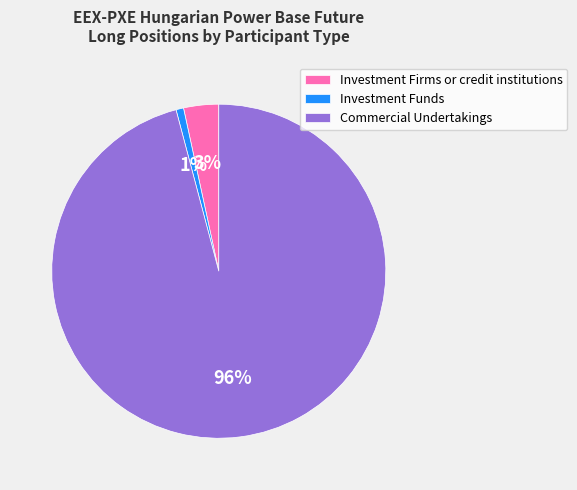

Does Investment Funds represent more than half of the total?

No